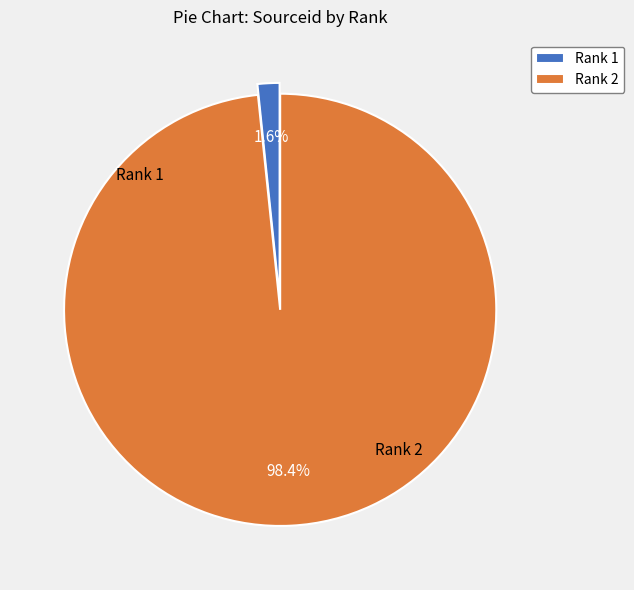

What is the total percentage of Rank 1 and Rank 2?

100.0%